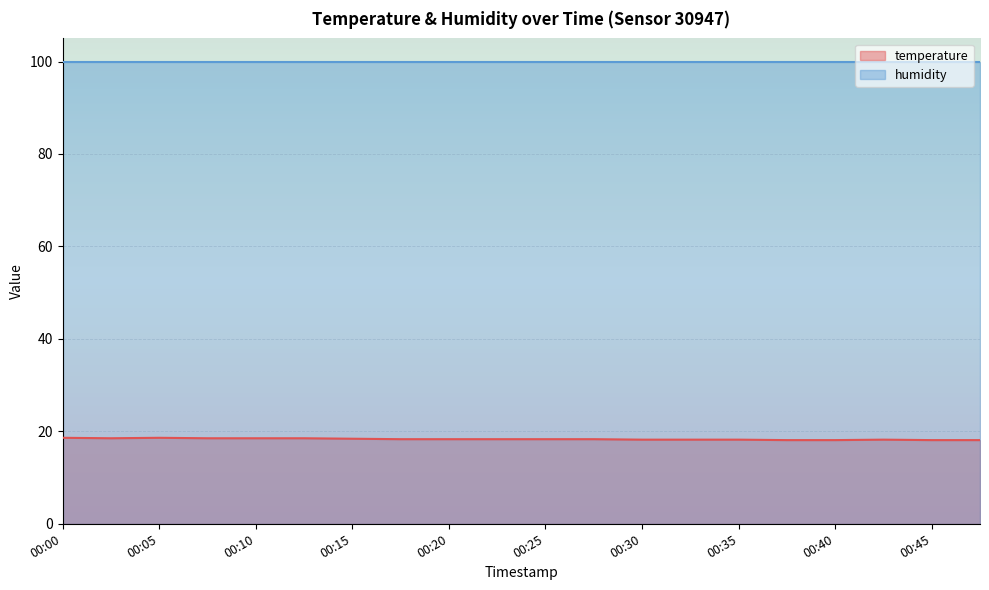

List the labels in order of value, largest first.

00:00, 00:05, 00:02, 00:07, 00:10, 00:12, 00:15, 00:17, 00:20, 00:22, 00:25, 00:28, 00:30, 00:33, 00:35, 00:43, 00:38, 00:40, 00:45, 00:48